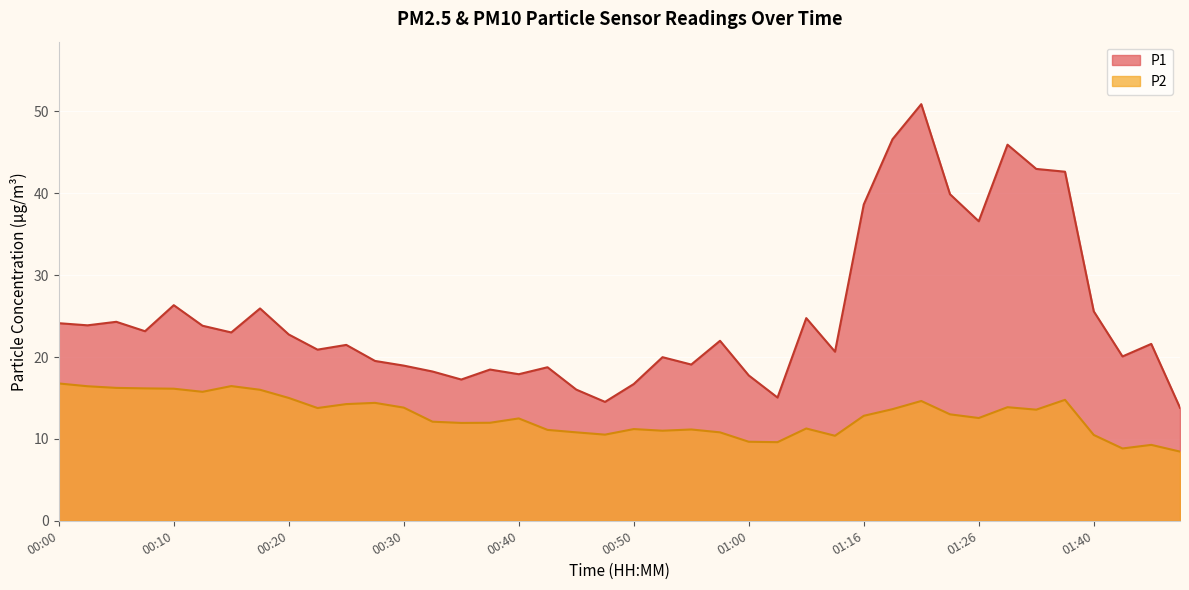

What position from the left is 00:10?

5